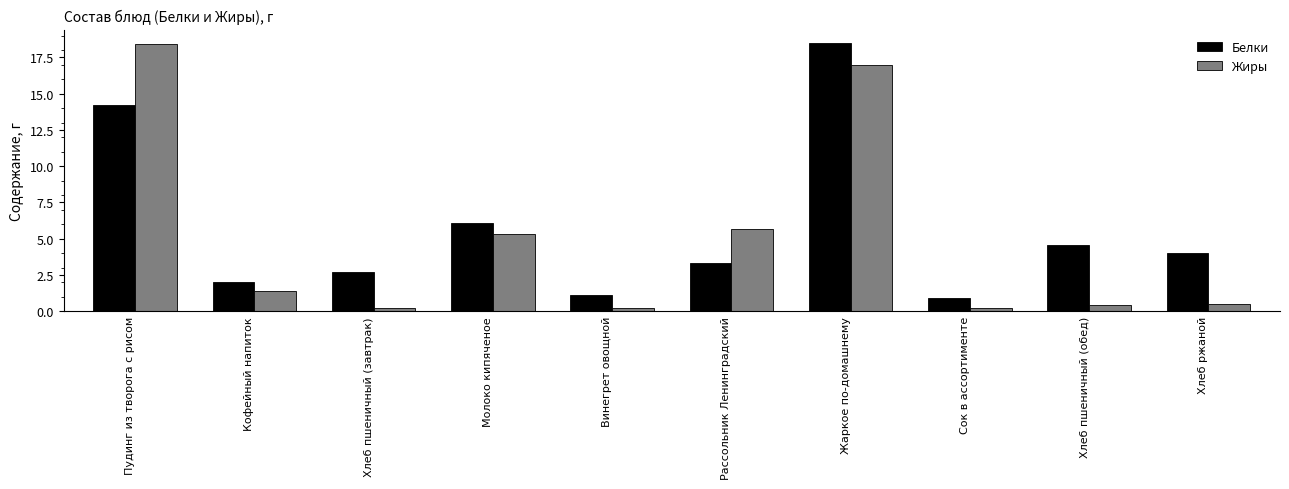

What is the approximate value of Жиры at Хлеб пшеничный (завтрак)?

0.2